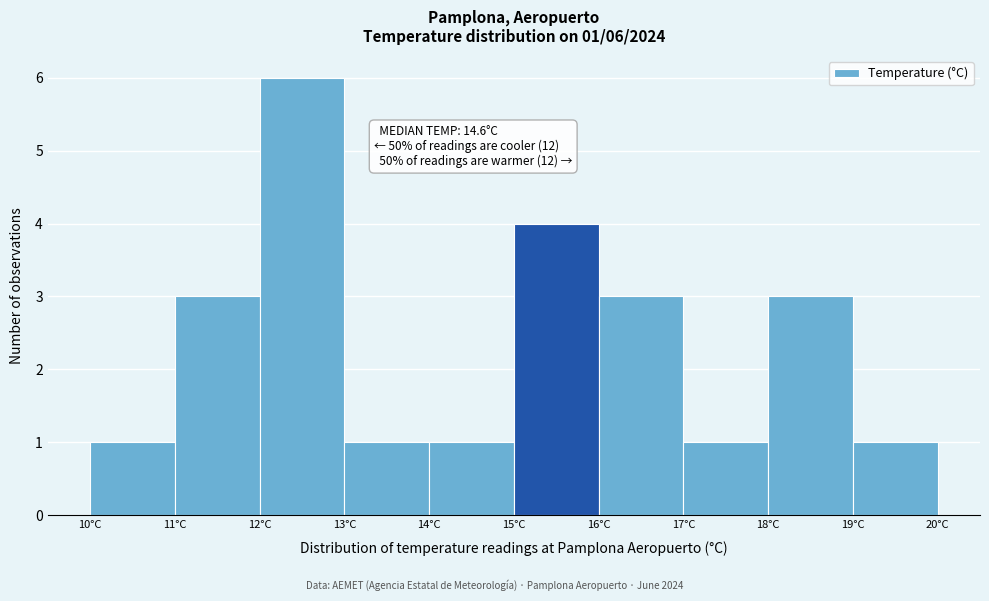

Which range on the x-axis has the tallest bar?

12 to 13